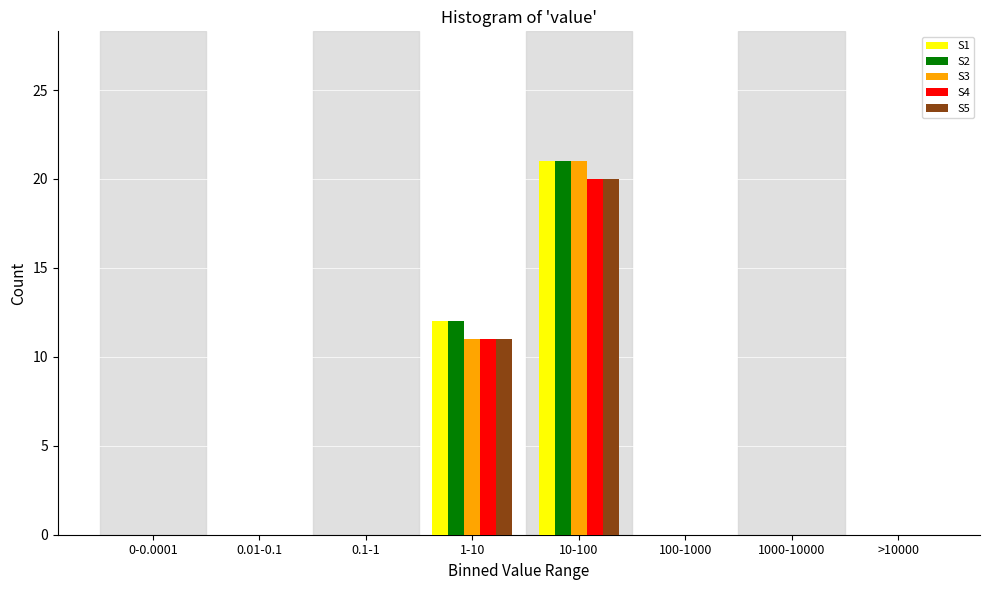

At which category is the sum across all series the highest?

10-100